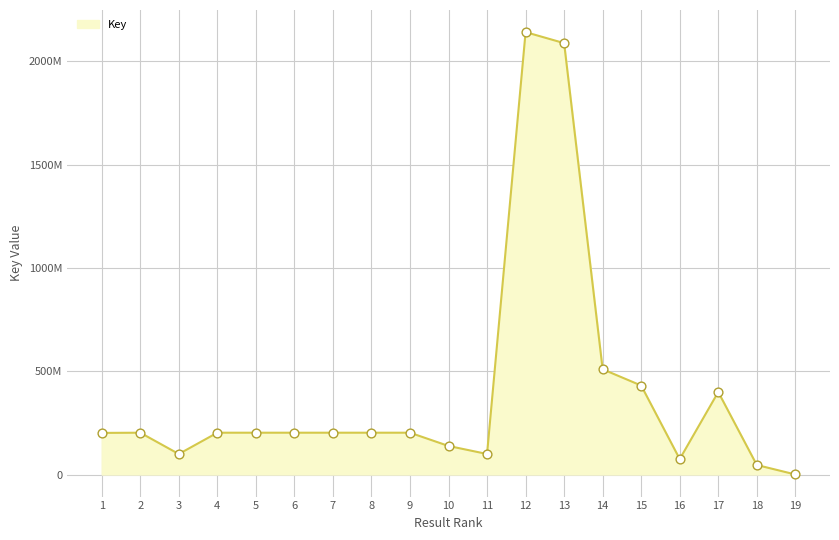

Which has a higher value, 14 or 16?

14